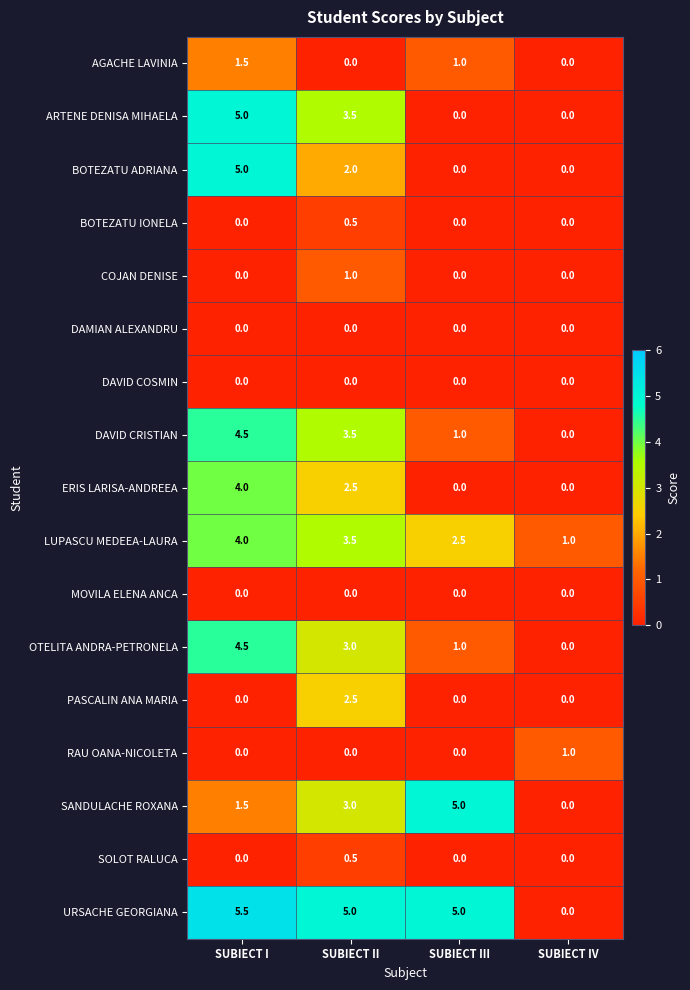

Which series has the largest total across all categories?

URSACHE GEORGIANA